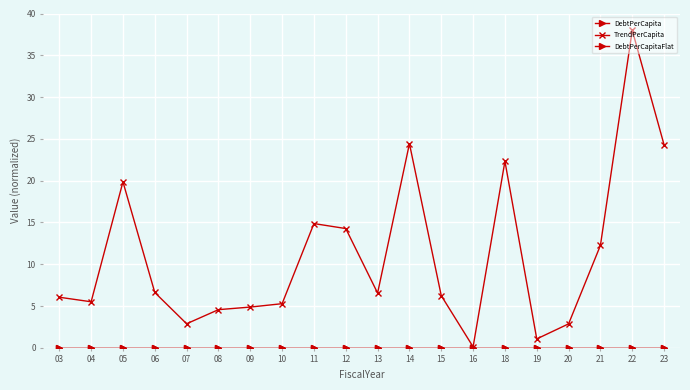

Does the chart have visible grid lines?

Yes